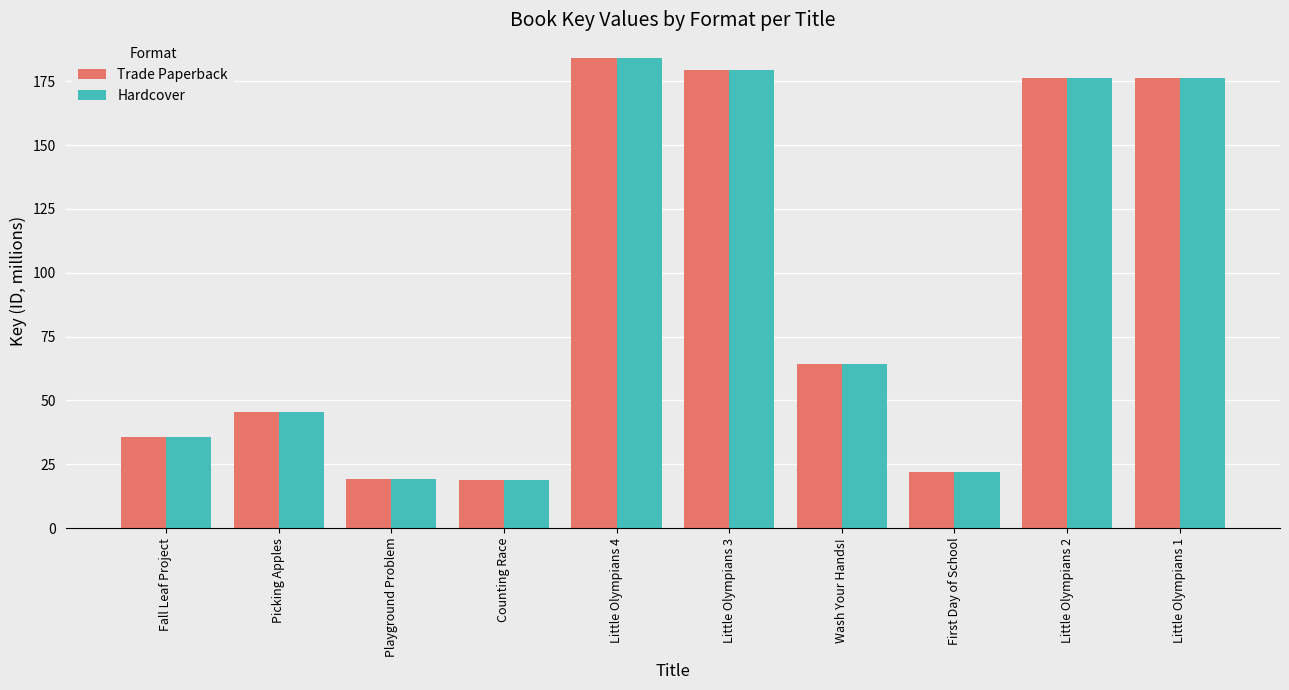

Read the Trade Paperback value at Counting Race.

18.7